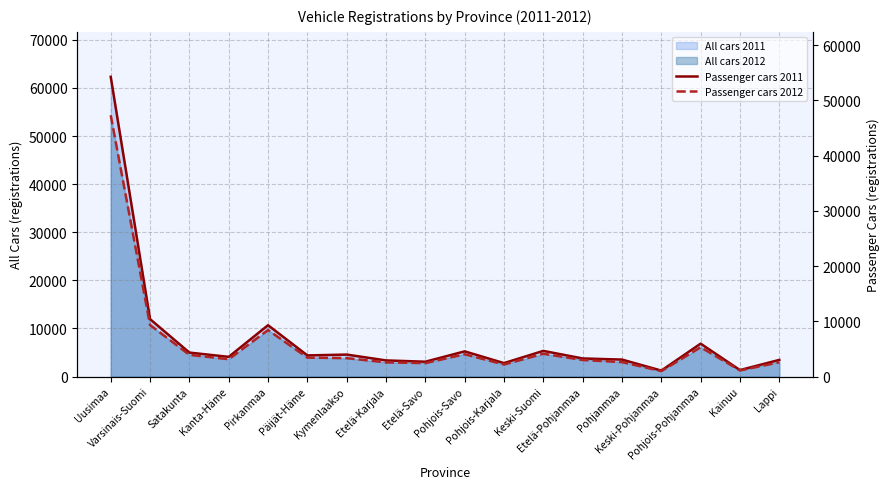

True or false: Passenger cars 2012 and Passenger cars 2011 cross at least once.

False